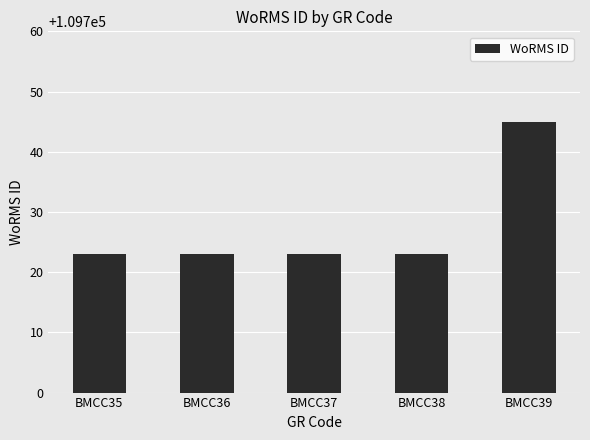

The chart shows a value of 109723 at BMCC38. True or false?

True